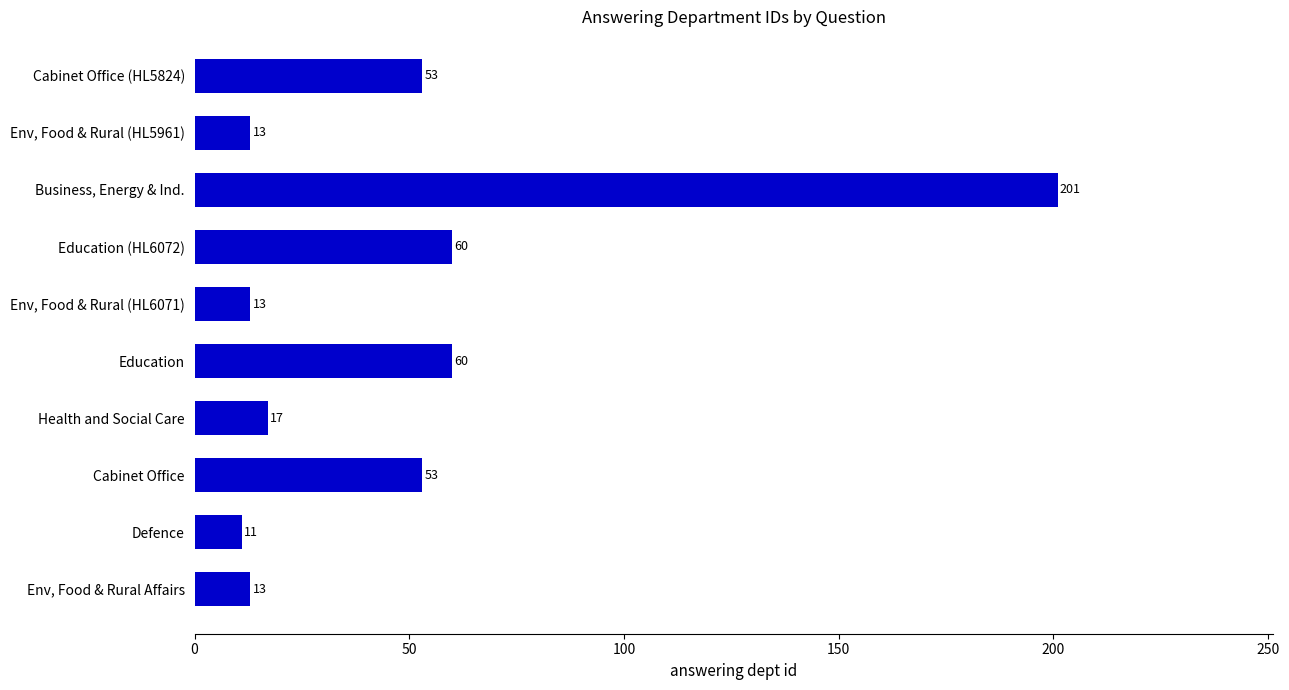

What is the difference between the maximum and minimum values?

190